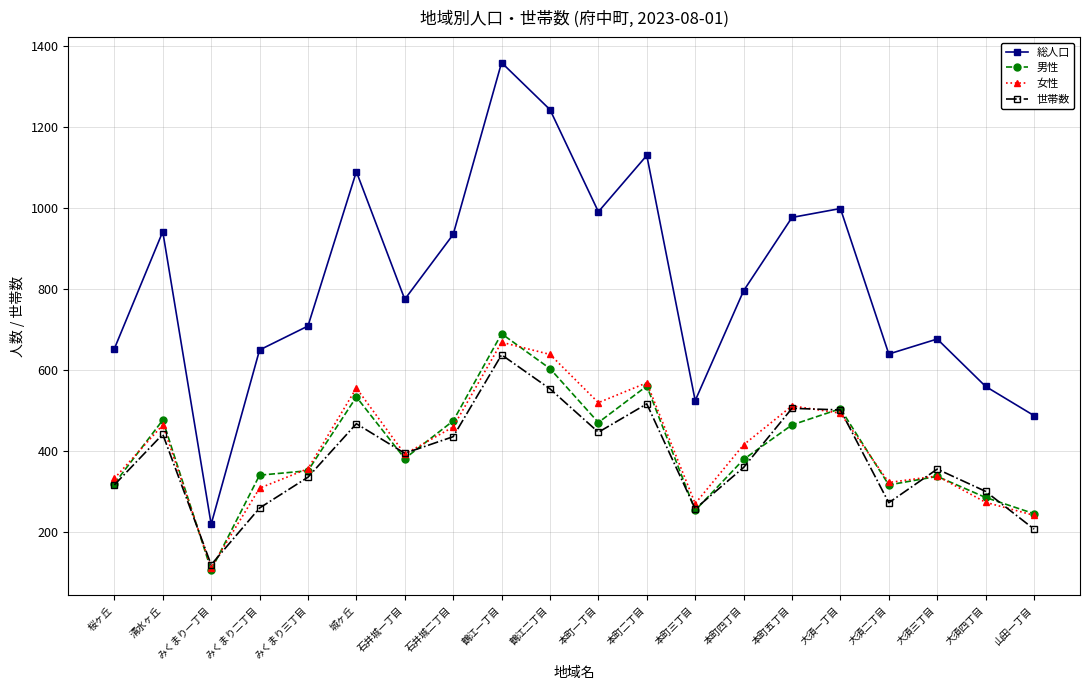

Where is 女性 nearest to the value 391?

石井城一丁目